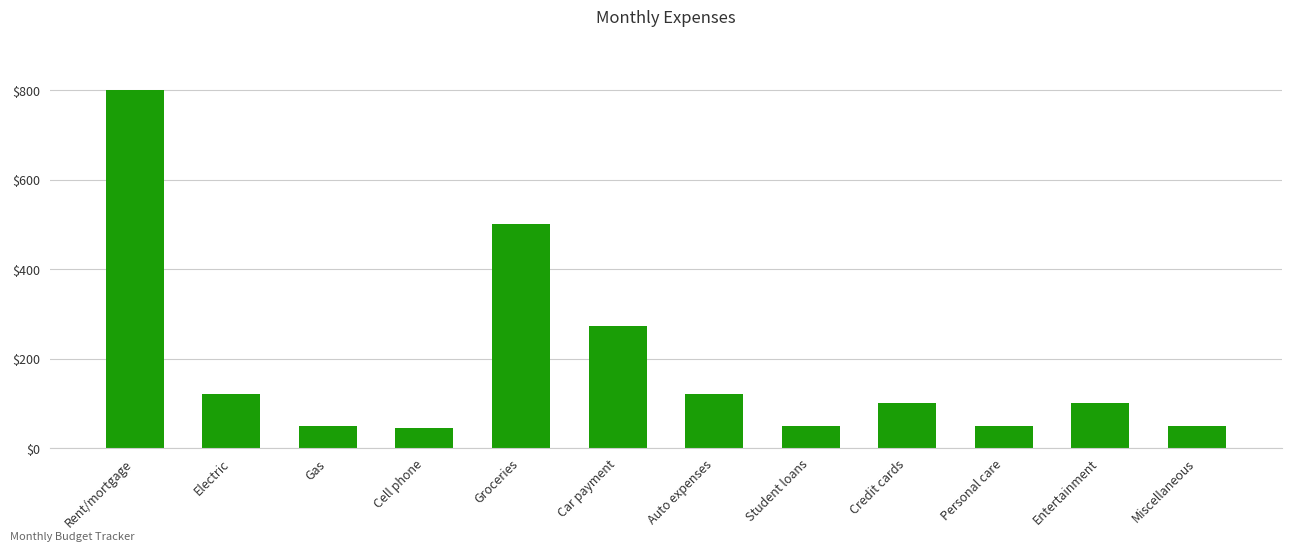

The value at Credit cards is 100. True or false?

True